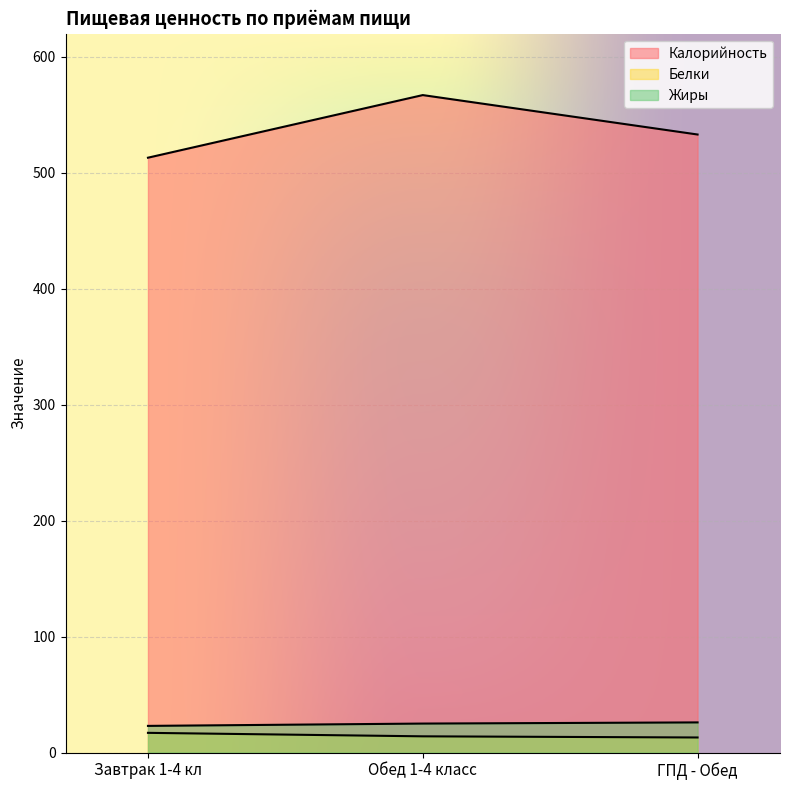

Between Завтрак 1-4 кл and ГПД - Обед, which series saw the biggest shift?

Калорийность